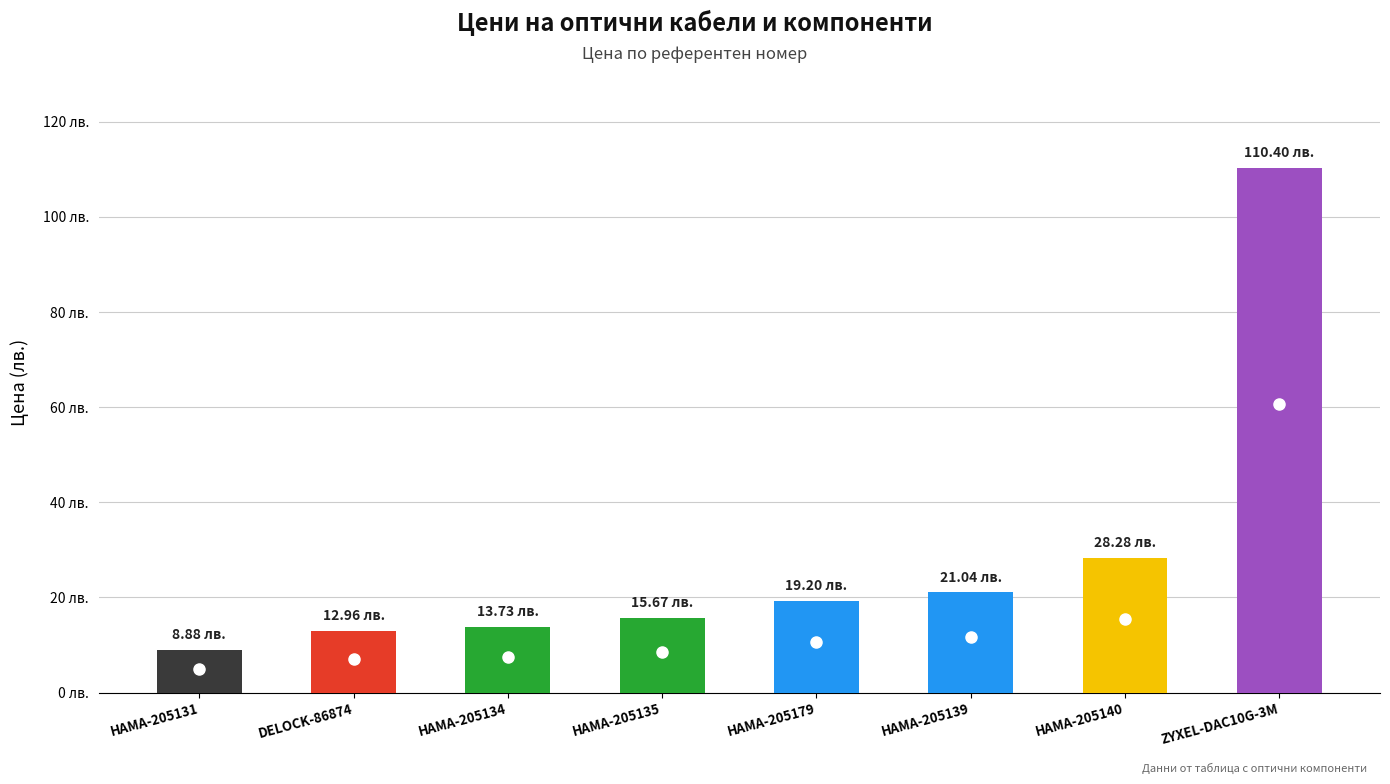

How many series are shown in this chart?

1